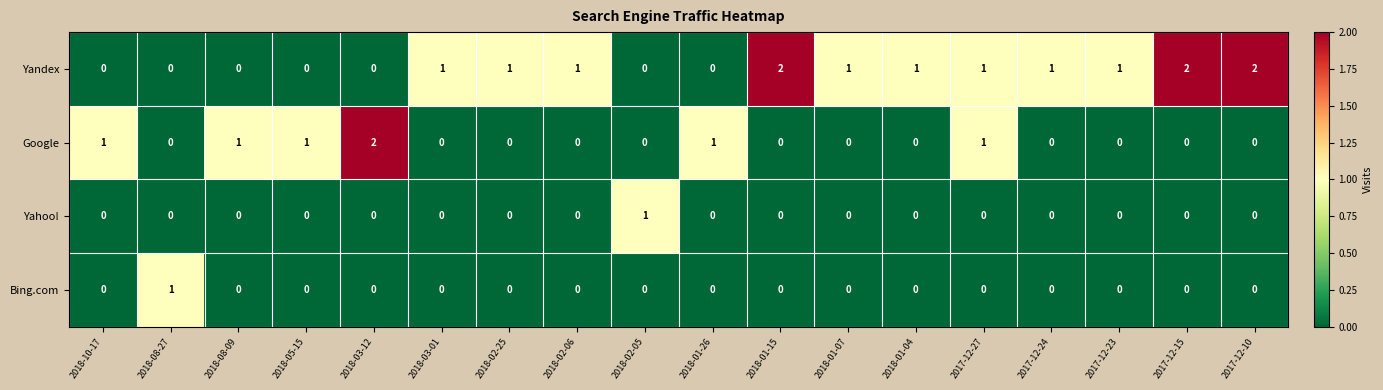

What is the difference between the highest and lowest values at 2018-02-05?

1